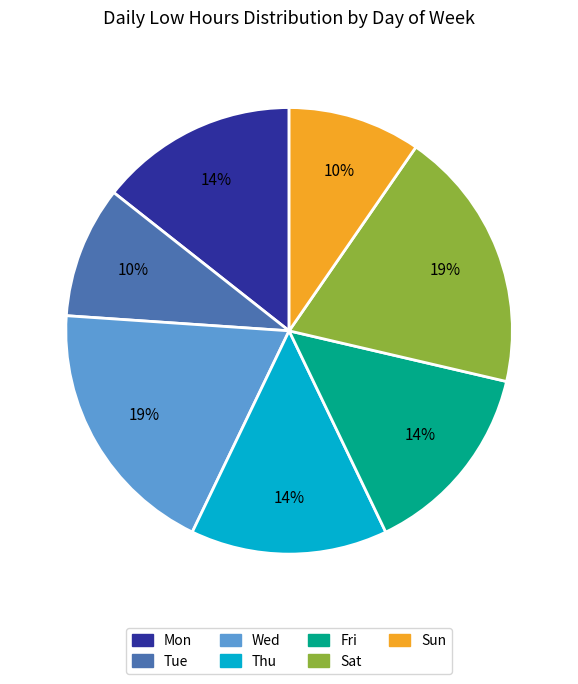

Combined, do Wed and Mon account for over 50%?

No